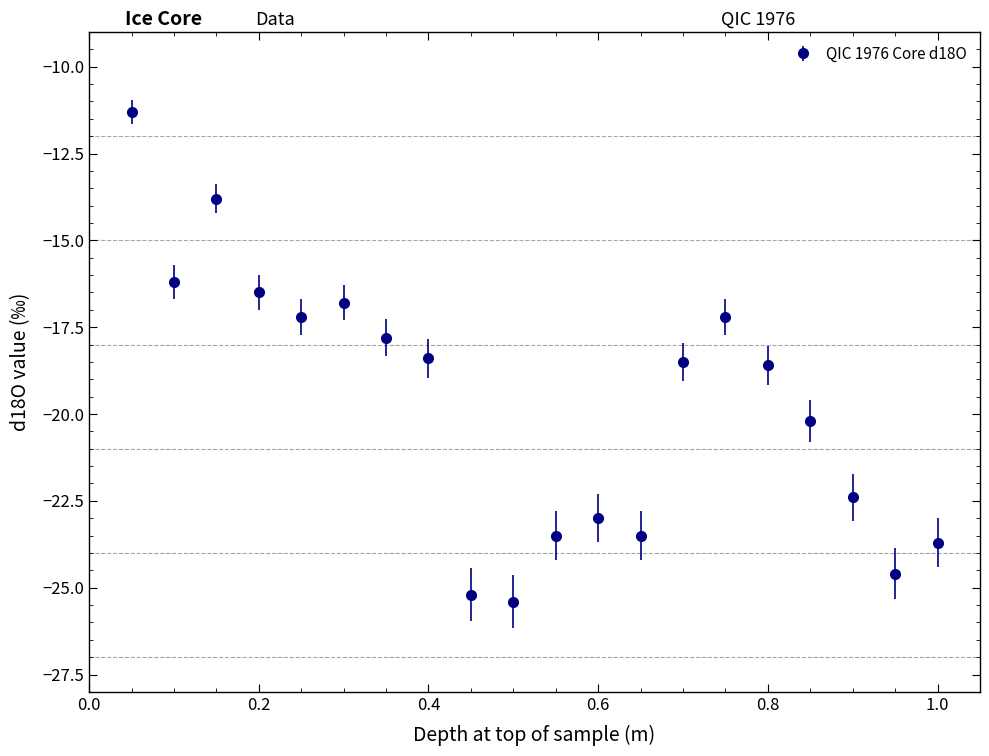

How many interior local valleys (lower than both neighbors) does the data have?

5